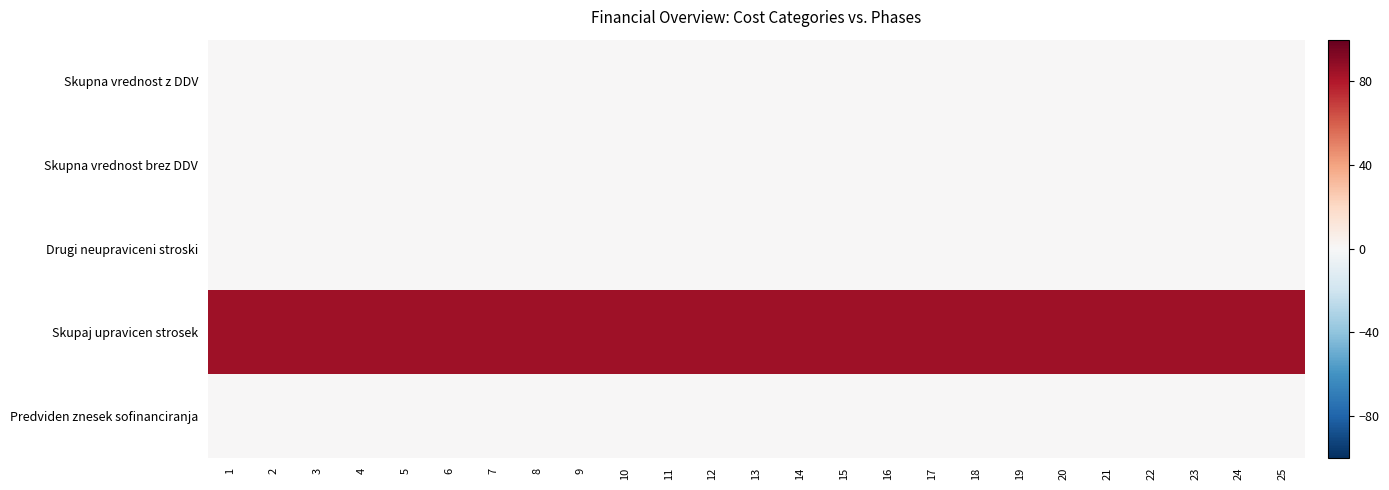

Which series changed the most between 19 and 22?

Skupna vrednost z DDV